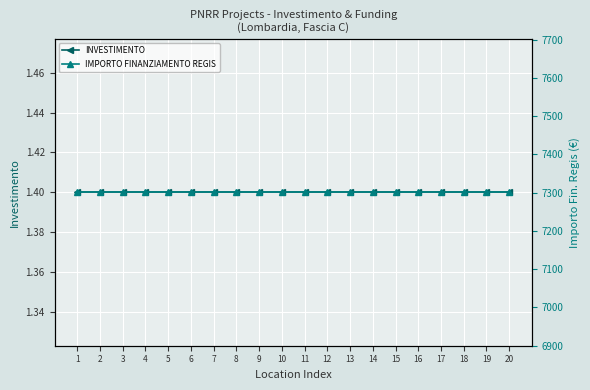

Reading right to left, extract all data points from this chart.

INVESTIMENTO: 1.4	1.4	1.4	1.4	1.4	1.4	1.4	1.4	1.4	1.4	1.4	1.4	1.4	1.4	1.4	1.4	1.4	1.4	1.4	1.4
IMPORTO FINANZIAMENTO REGIS: 7301.0	7301.0	7301.0	7301.0	7301.0	7301.0	7301.0	7301.0	7301.0	7301.0	7301.0	7301.0	7301.0	7301.0	7301.0	7301.0	7301.0	7301.0	7301.0	7301.0